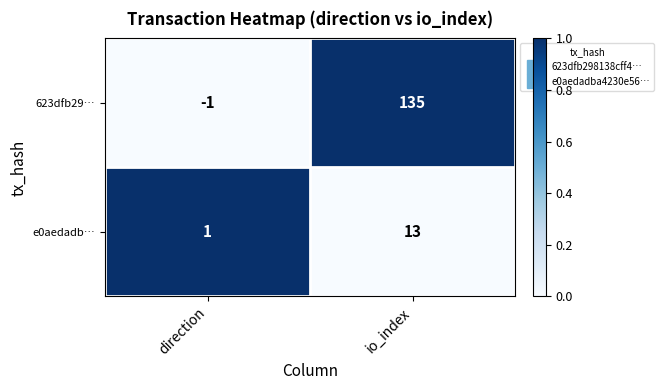

What is the total value across all series at io_index?

148